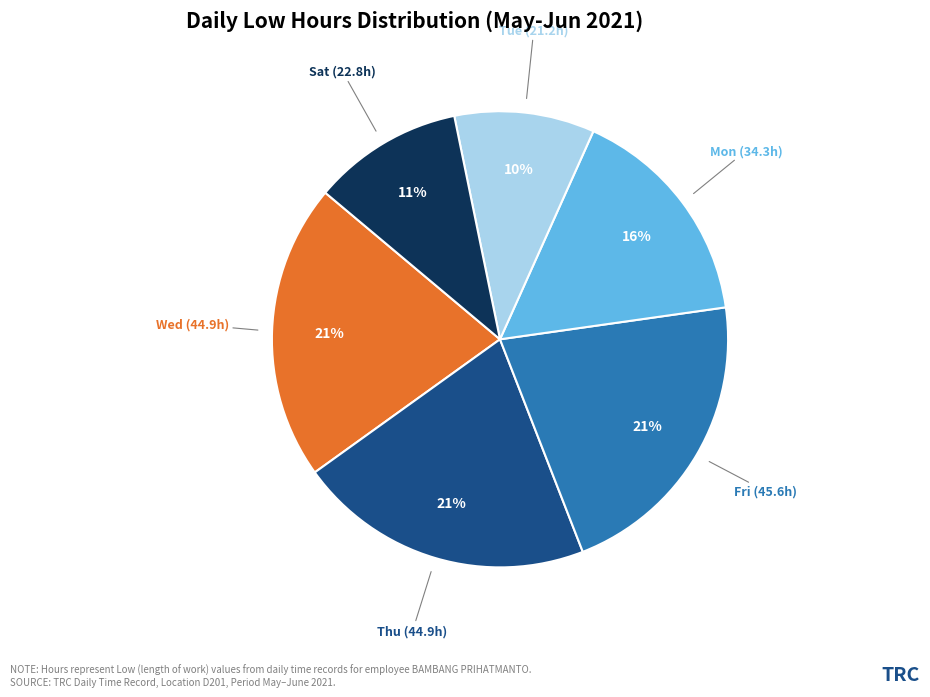

Is there a majority slice in this chart?

No